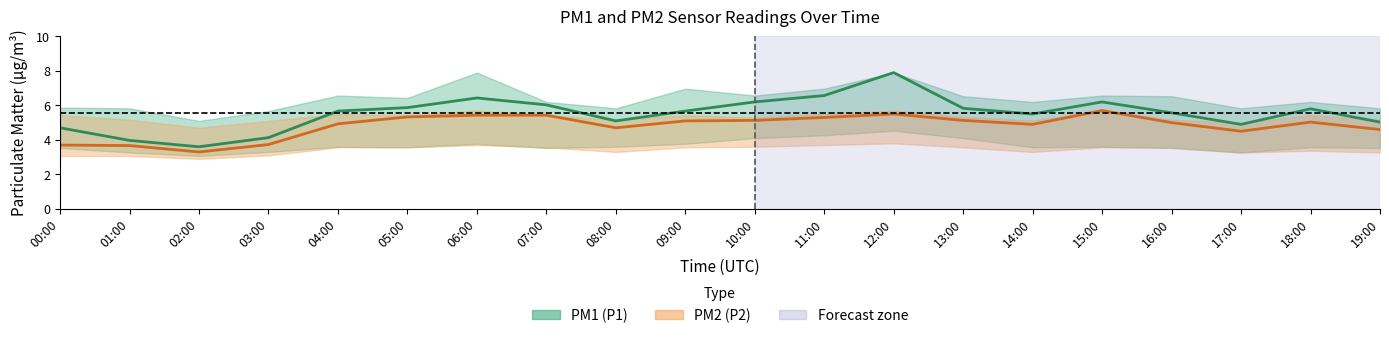

What is the approximate value of PM2 (P2) at 16:00?

5.0